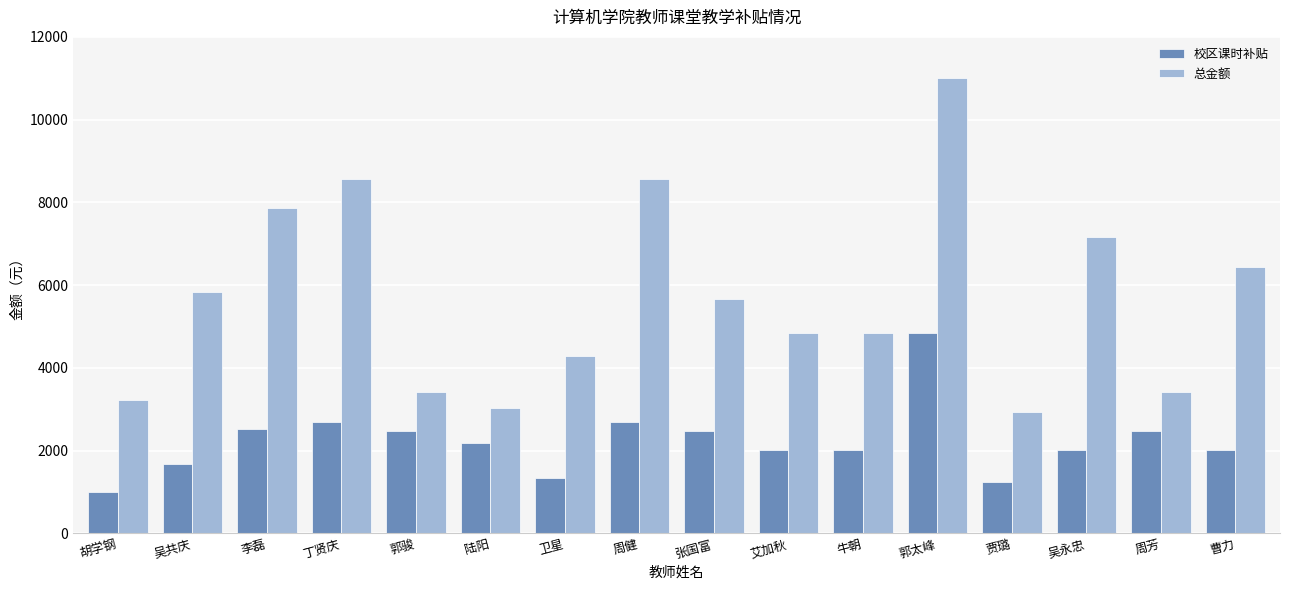

How many bars are there in each group?

2